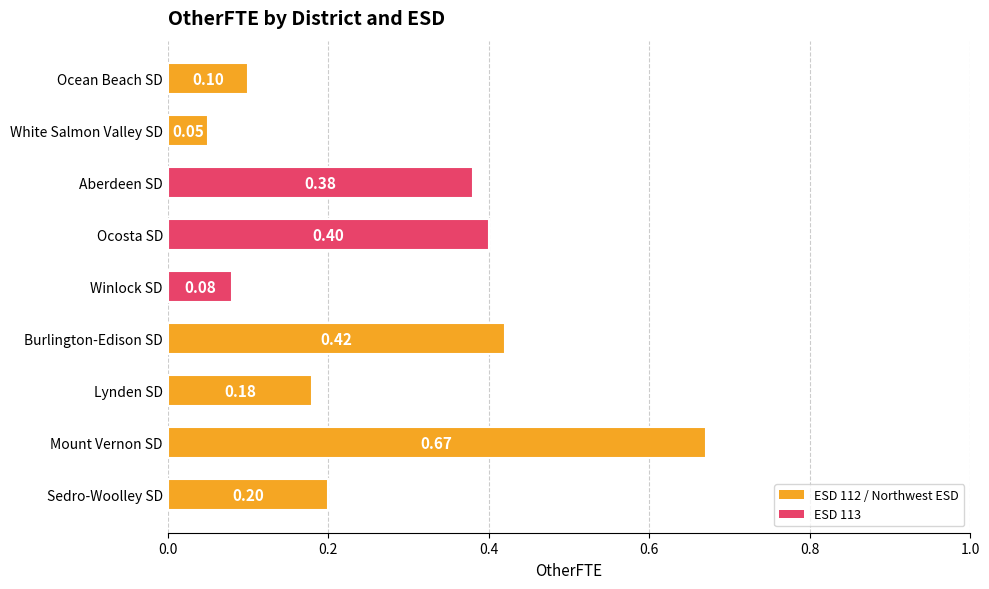

What is the sum of all values?

2.5